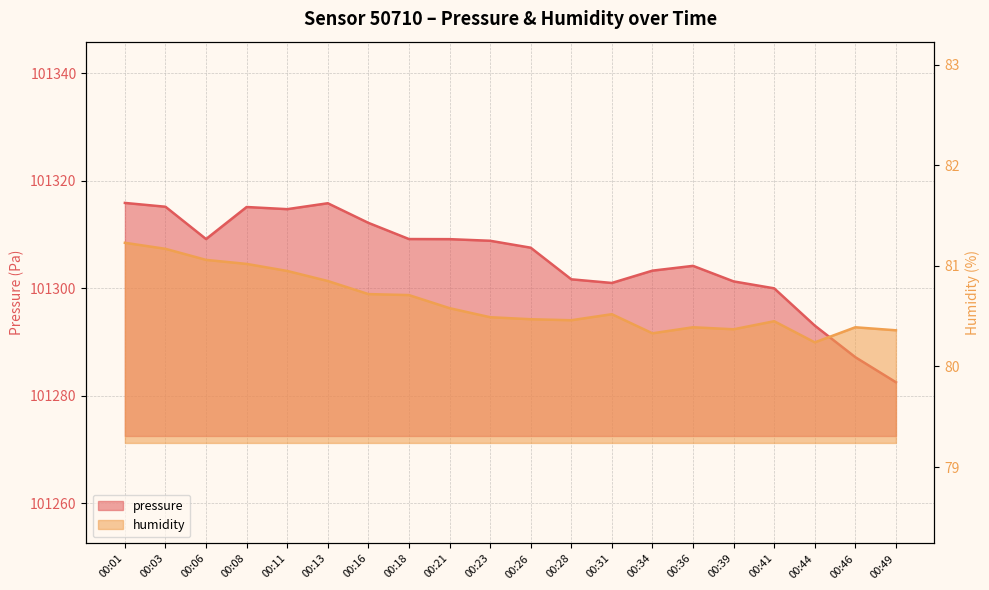

True or false: pressure and humidity cross at least once.

False